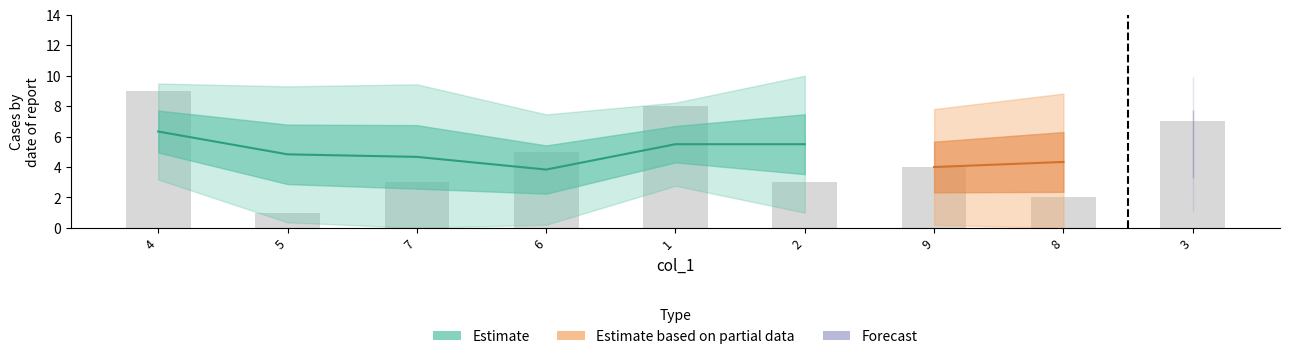

What is the greatest value displayed?

9